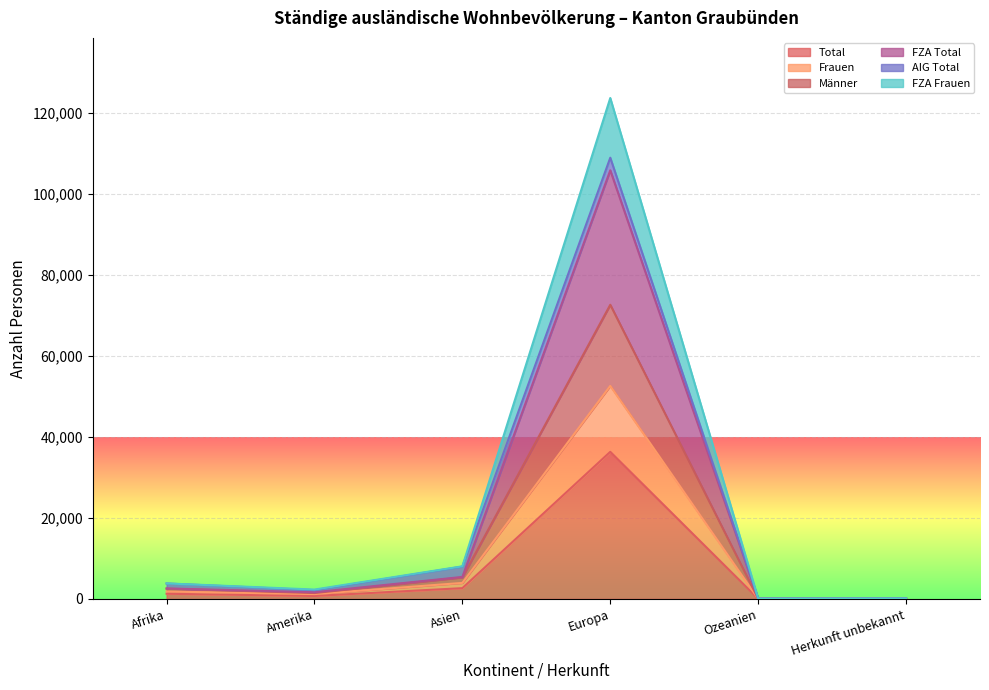

True or false: Frauen has more than 2 interior local peaks.

False